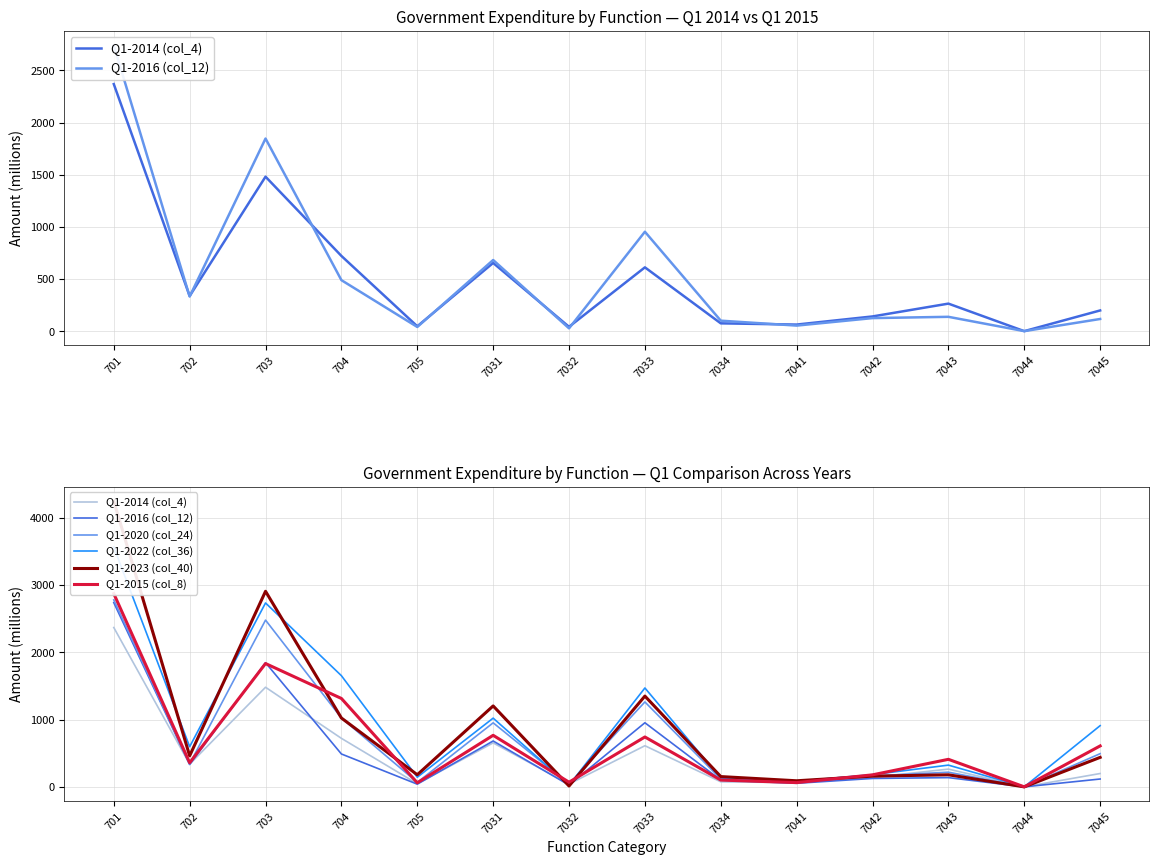

In Q1-2020 (col_24), how many points are higher than both neighbors (excluding endpoints)?

4